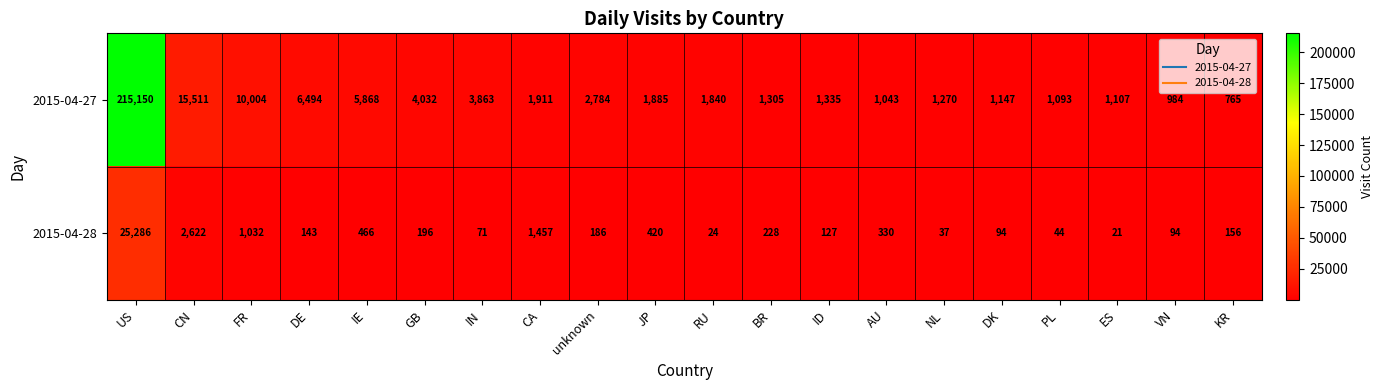

Which category has the lowest value across all series?

ES